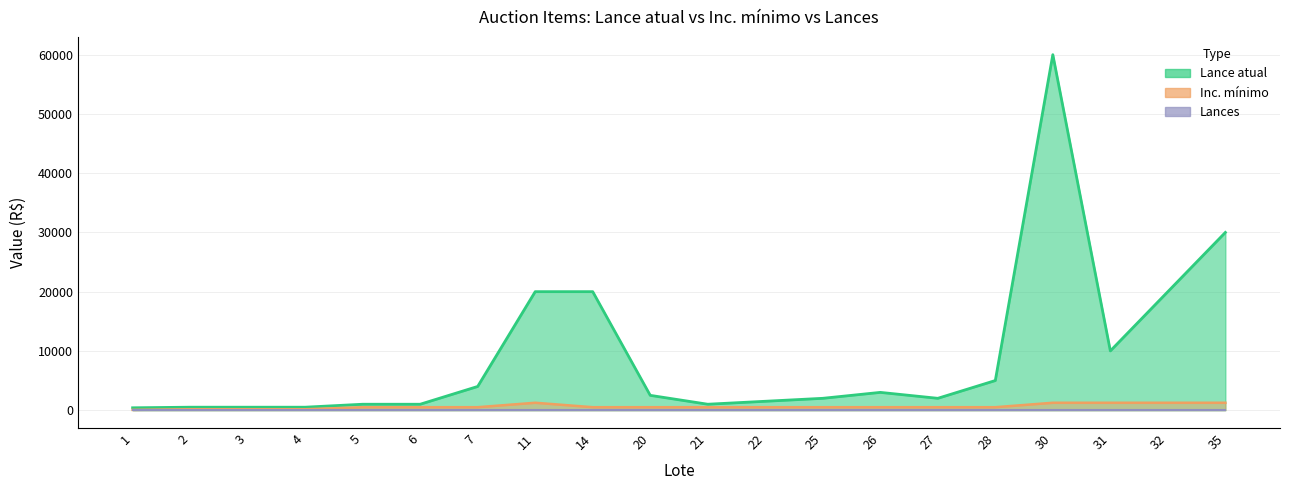

True or false: Lance atual has more than 1 points higher than both neighbors.

True